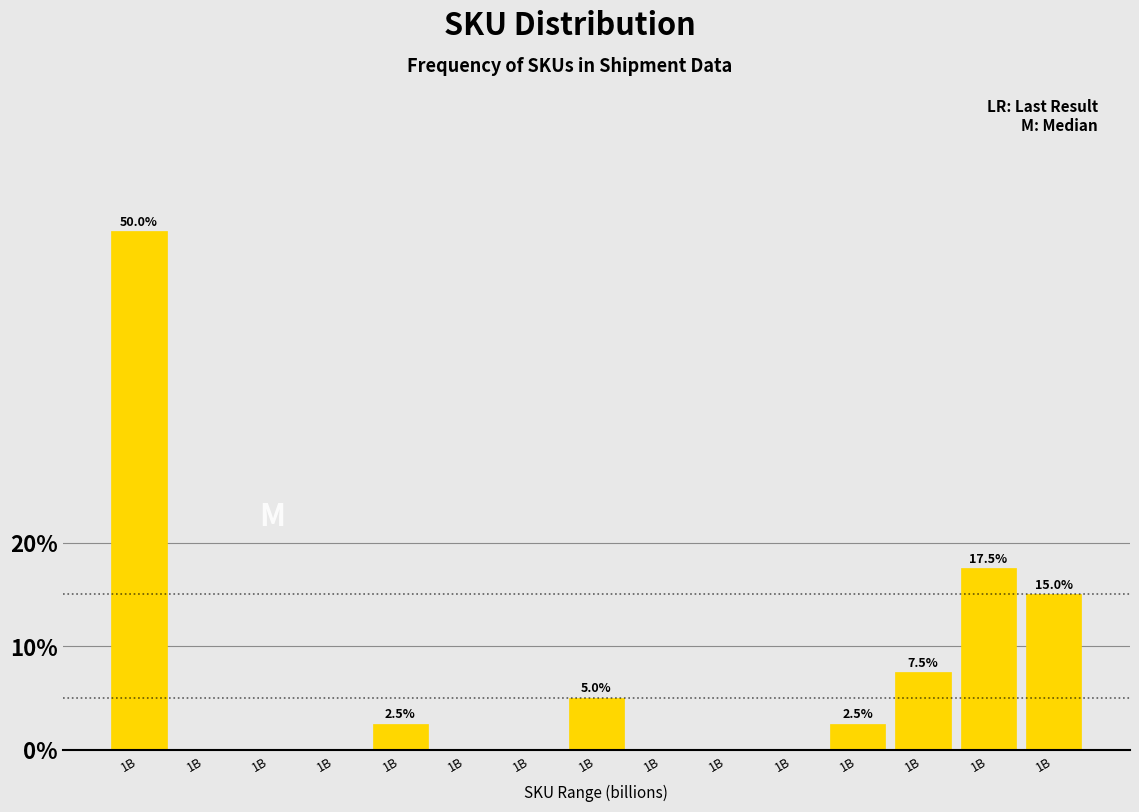

Count the number of categories in the chart.

15